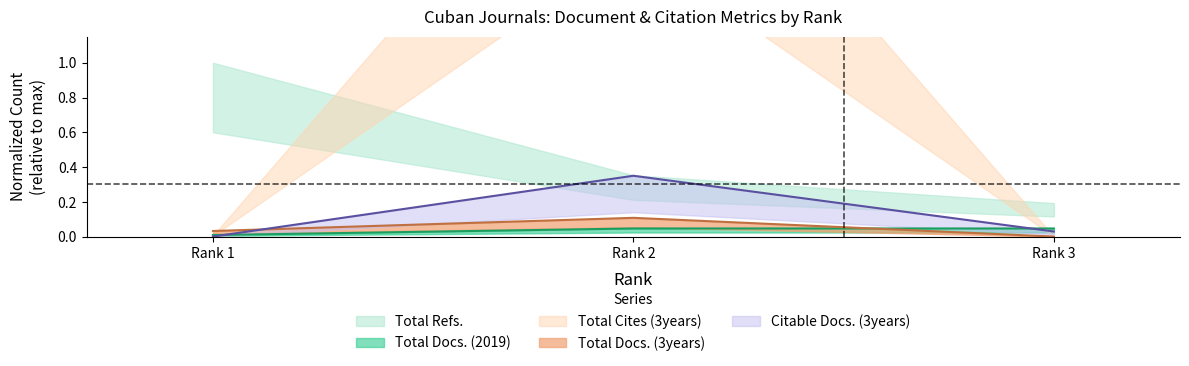

Is it true that Total Docs. (2019) equals 0.0 at Rank 1?

True